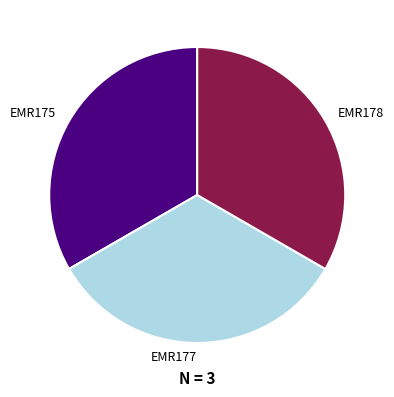

True or false: EMR178 accounts for 33% of the total.

True